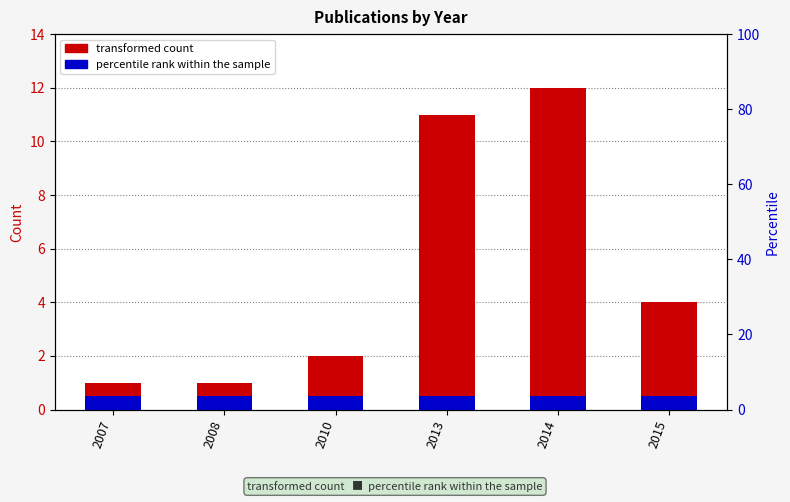

Rank the series by their maximum value, from highest to lowest.

Count, Year marker